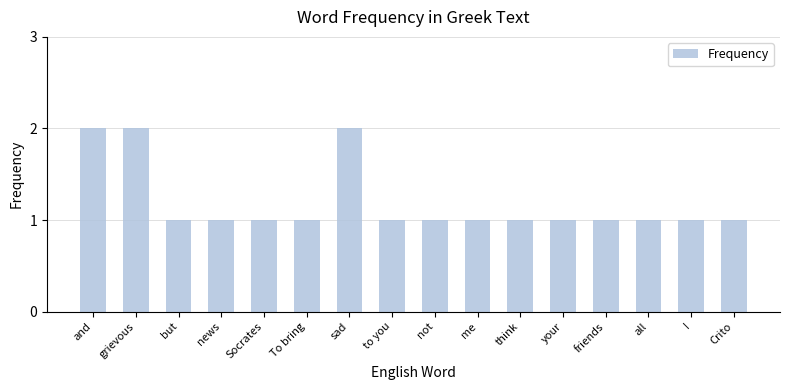

Is it true that the value at to you is 1?

True